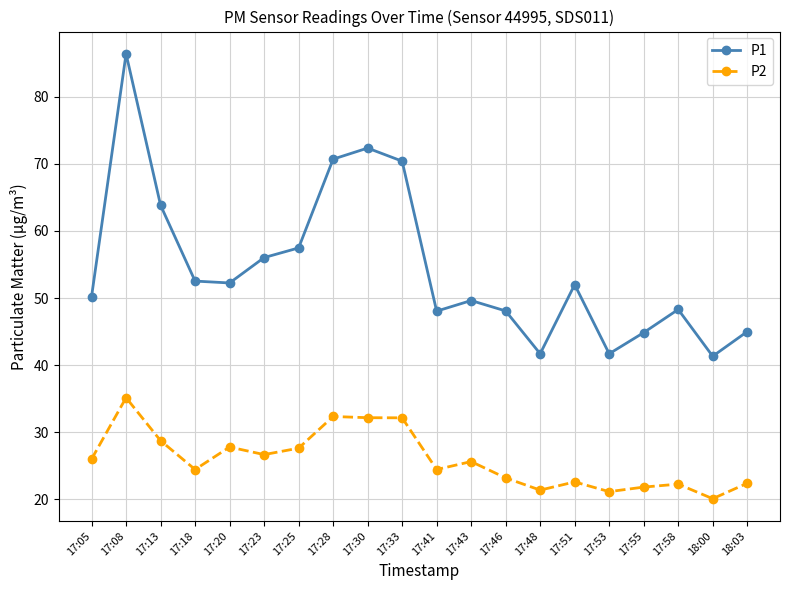

What is the greatest value displayed?

86.4